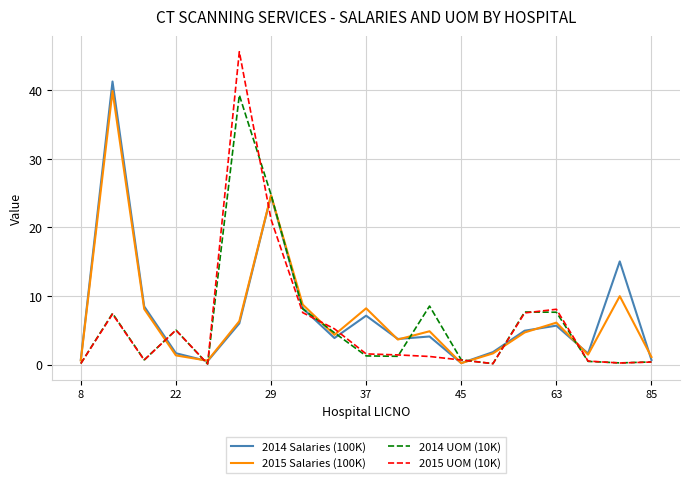

Which series has the largest range (max minus min)?

2015 UOM (10K)